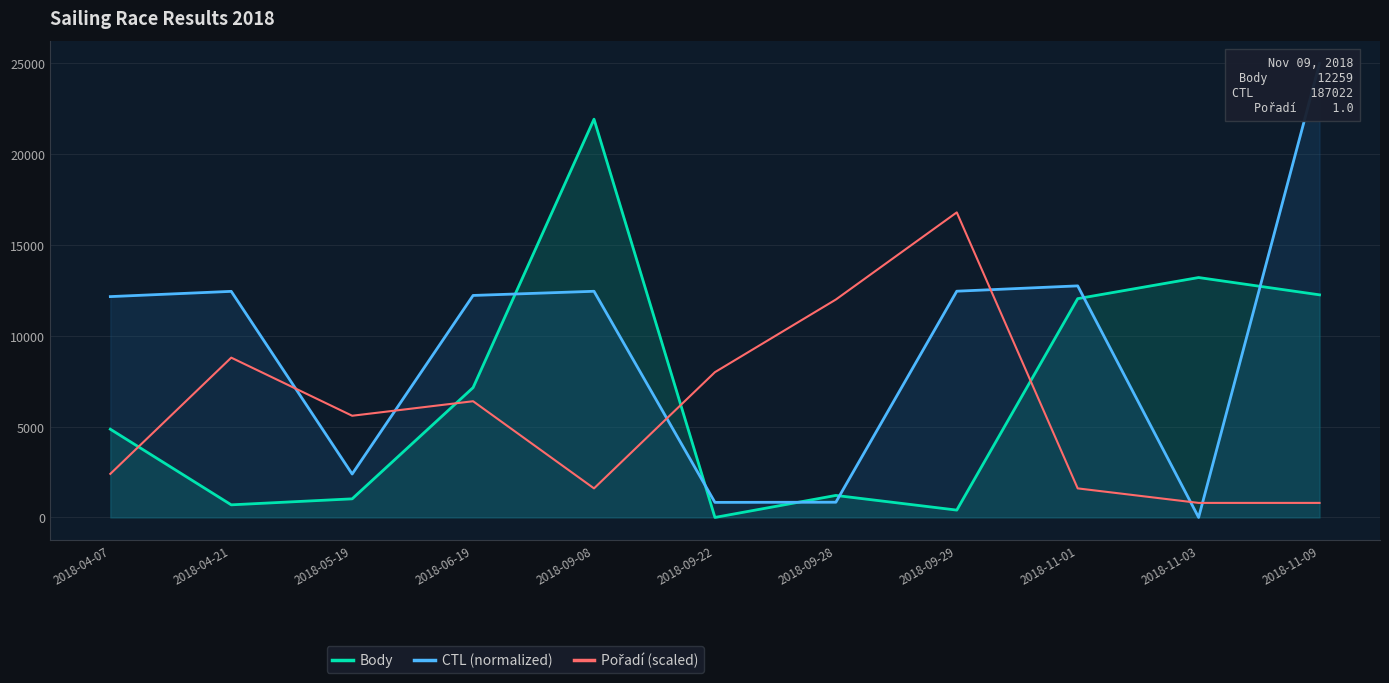

Which series has the largest total across all categories?

CTL (normalized)